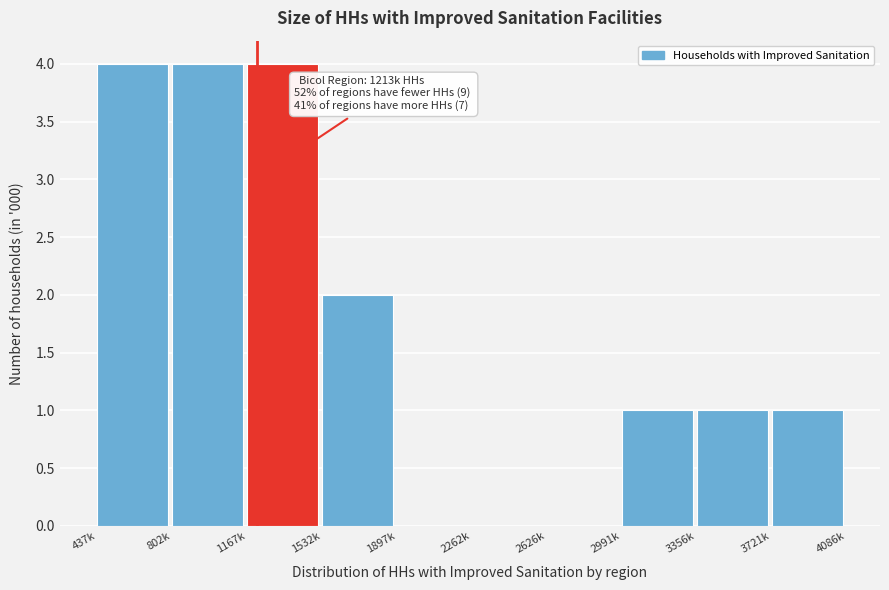

Reading right to left, extract all data points from this chart.

3721k=1	3356k=1	2991k=1	2626k=0	2262k=0	1897k=0	1532k=2	1167k=4	802k=4	437k=4